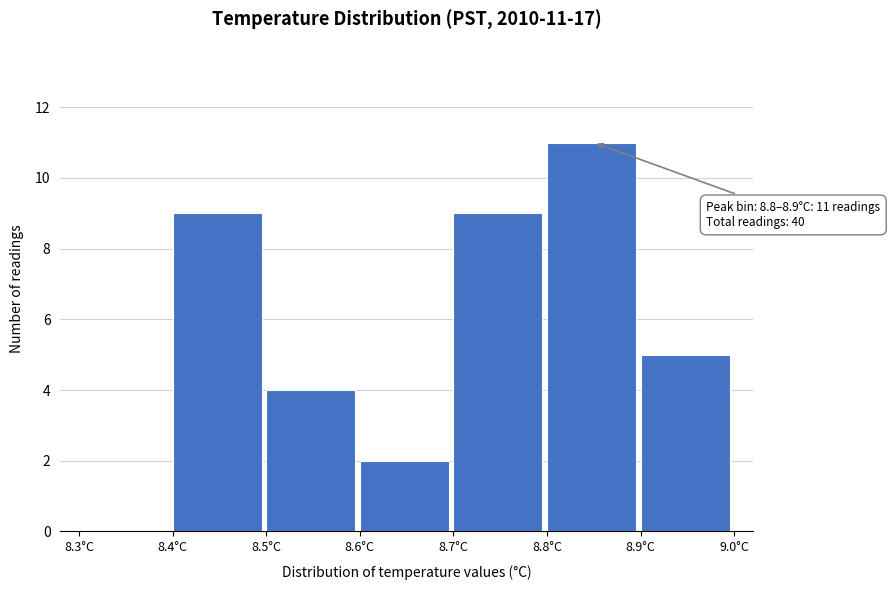

Reading left to right, list all the values displayed in this chart.

8.3°C=0	8.4°C=9	8.5°C=4	8.6°C=2	8.7°C=9	8.8°C=11	8.9°C=5